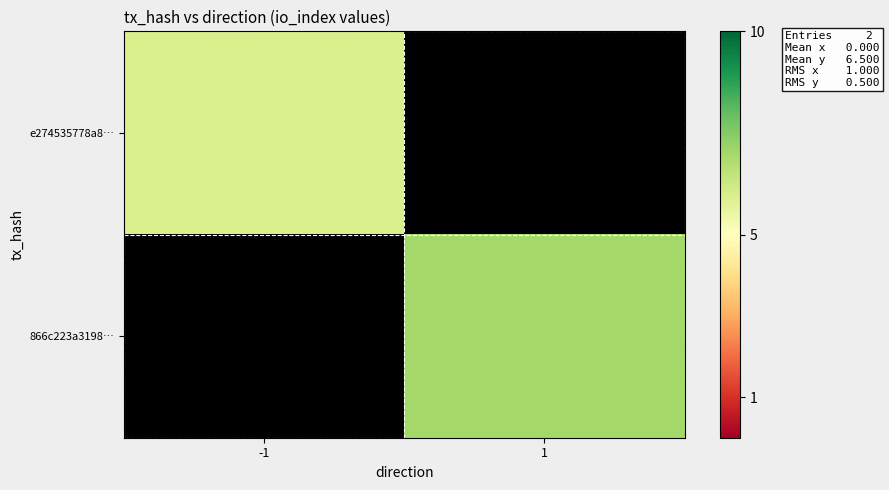

What value does the 866c223a3198… series have at 1?

7.0